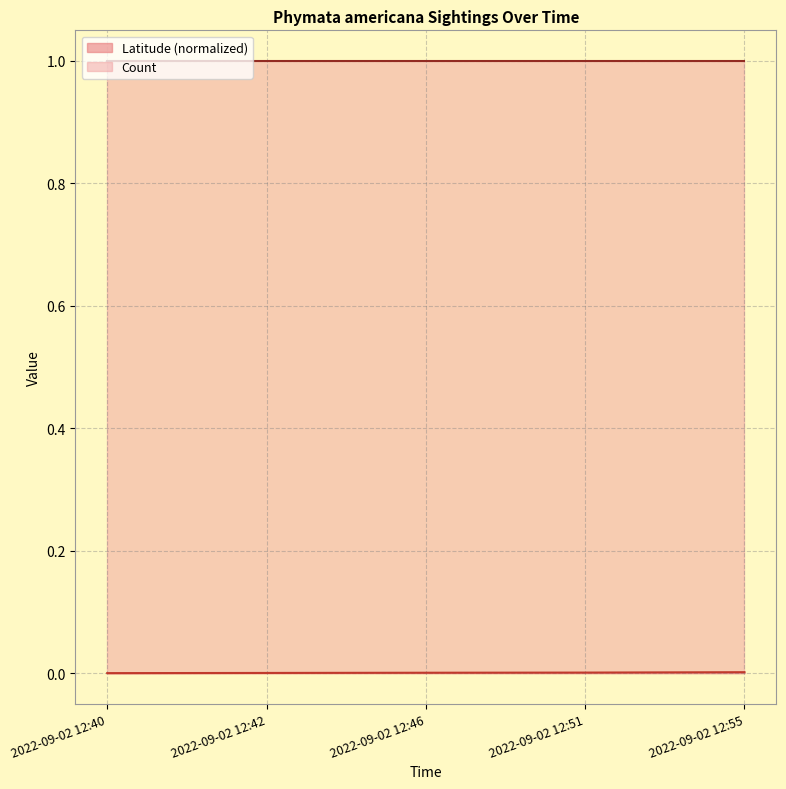

Which series has the largest total across all categories?

Count